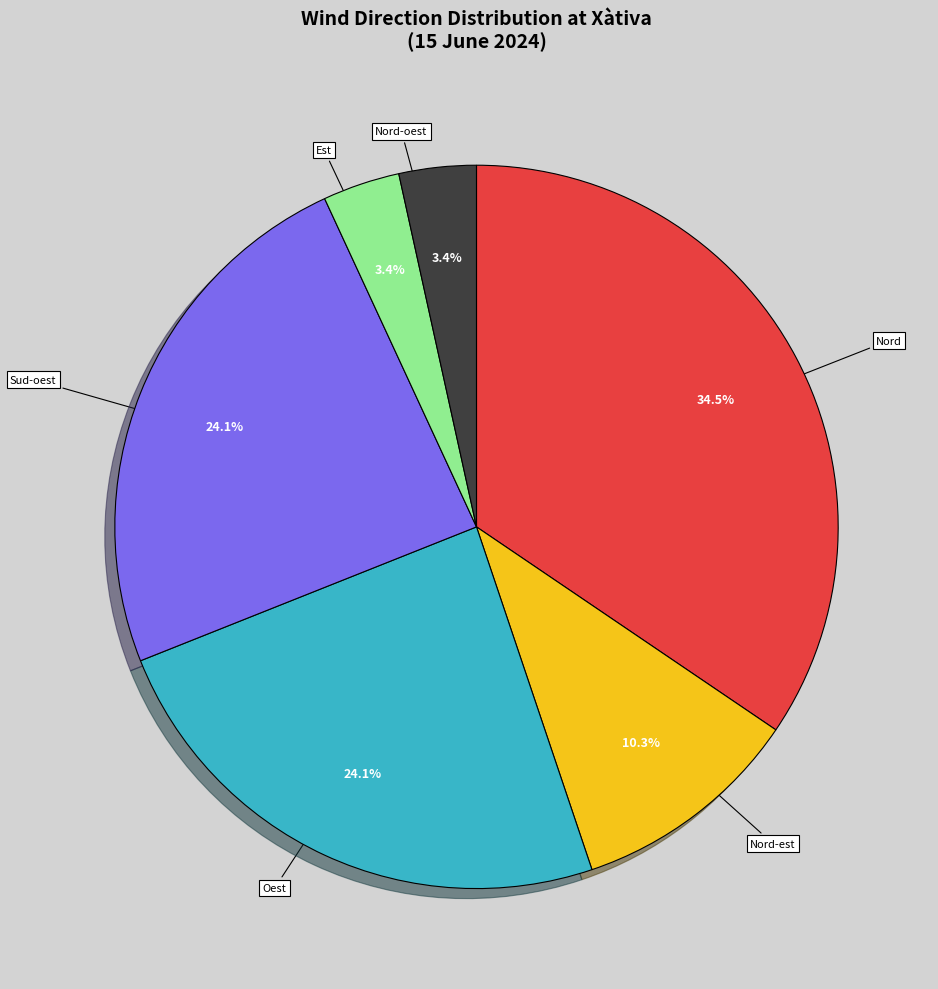

To the nearest percent, what is the difference between the Sud-oest and Est slice percentages?

21%